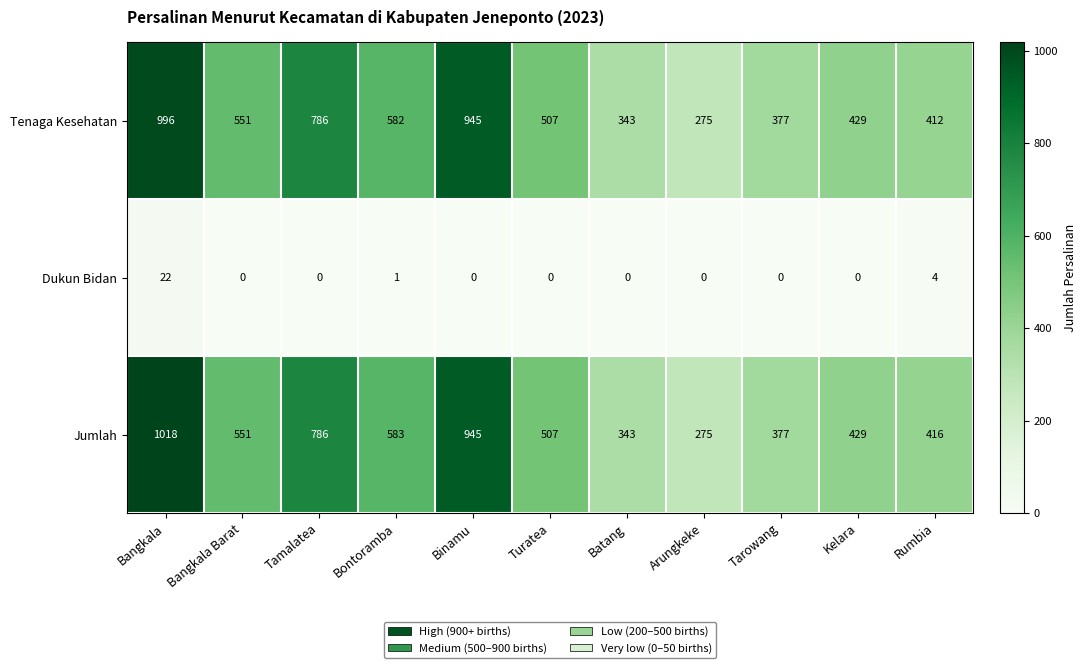

Rank the series by their maximum value, from highest to lowest.

Jumlah, Tenaga Kesehatan, Dukun Bidan